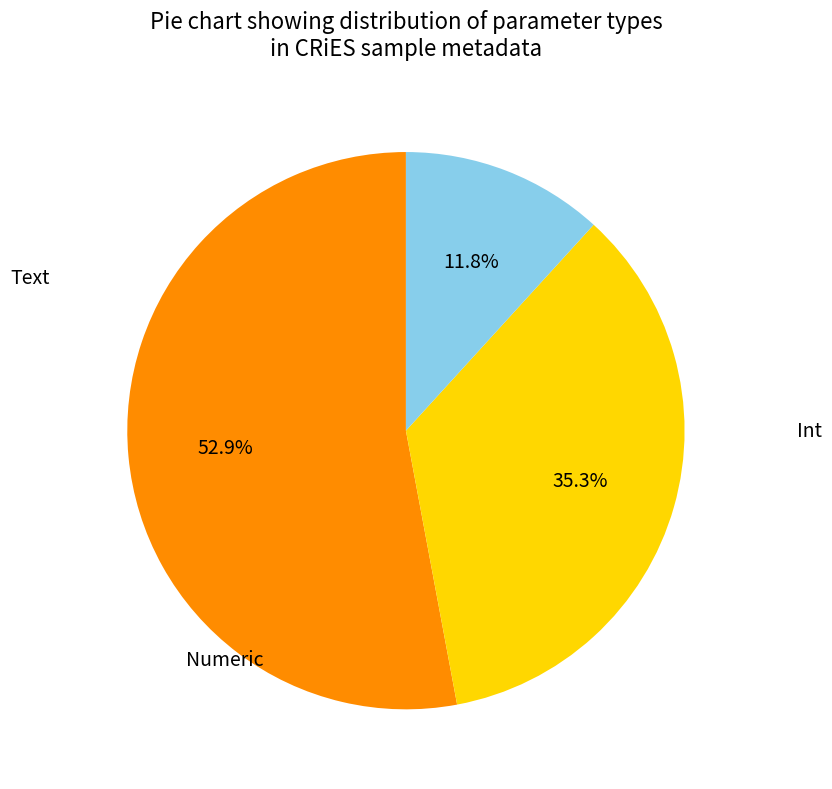

Which category has the smallest portion of the pie?

Numeric